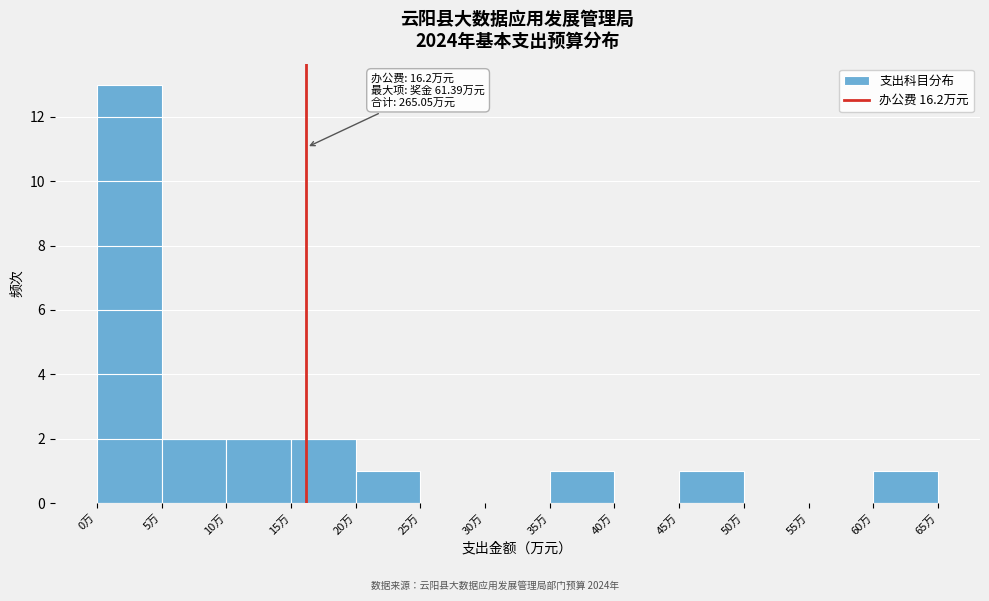

Which range on the x-axis has the tallest bar?

0 to 5